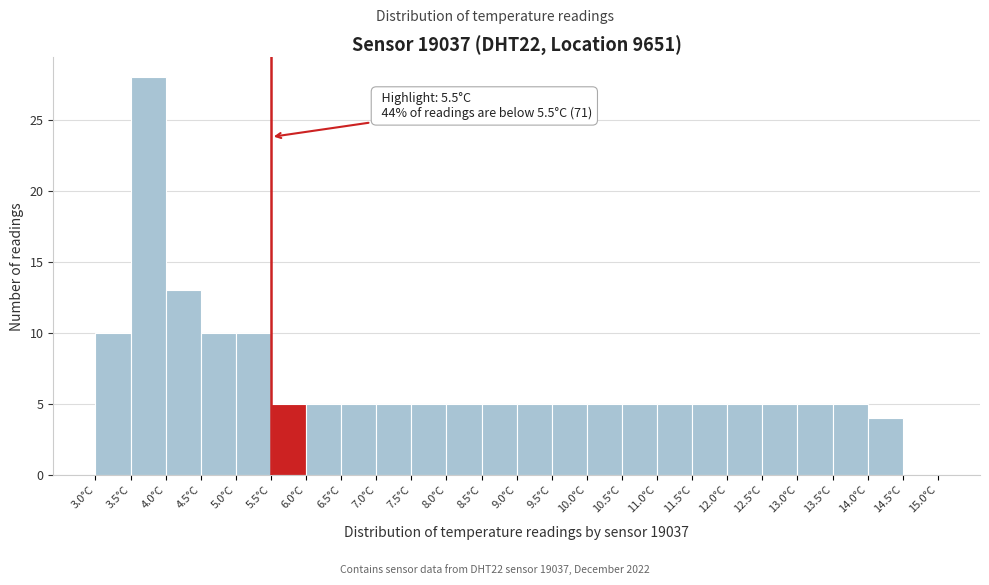

Over which range of the x-axis is the bar tallest?

3.5 to 4.0